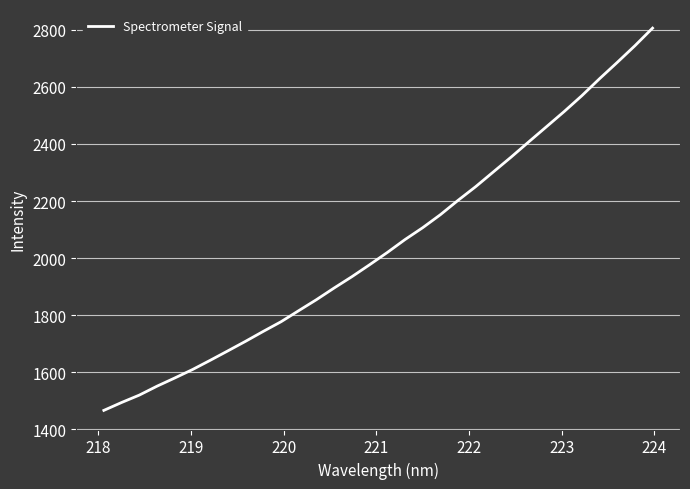

What is the greatest value displayed?

2805.9